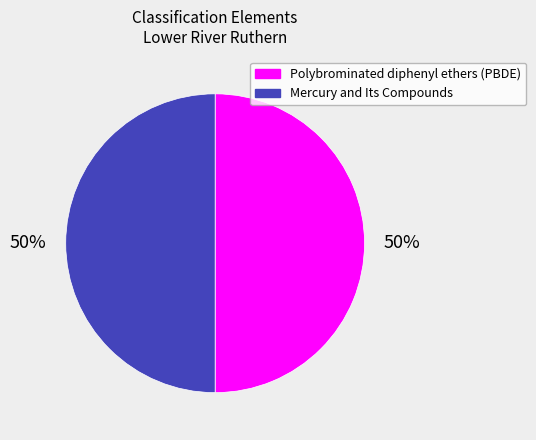

True or false: Mercury and Its Compounds accounts for 40% of the total.

False